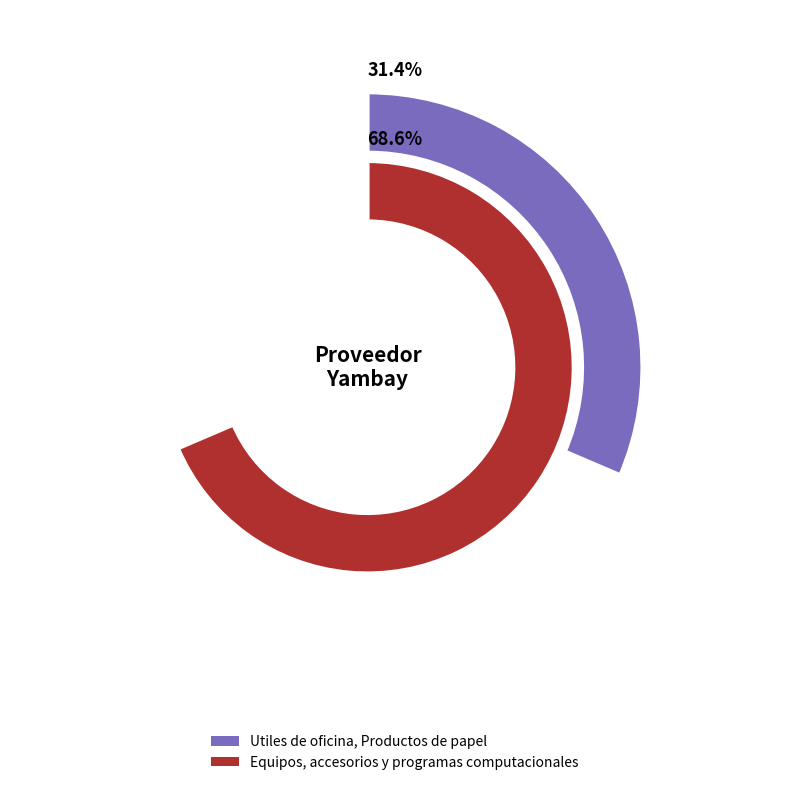

Is it true that Utiles de oficina, Productos de papel is 31% of the pie?

True